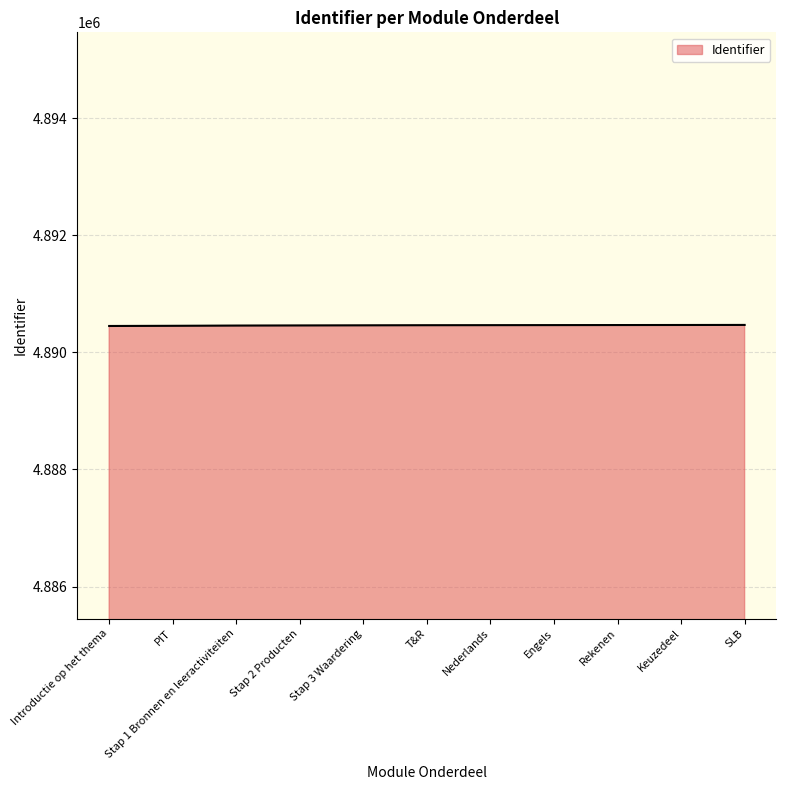

Is it true that the value at SLB is 6647376?

False